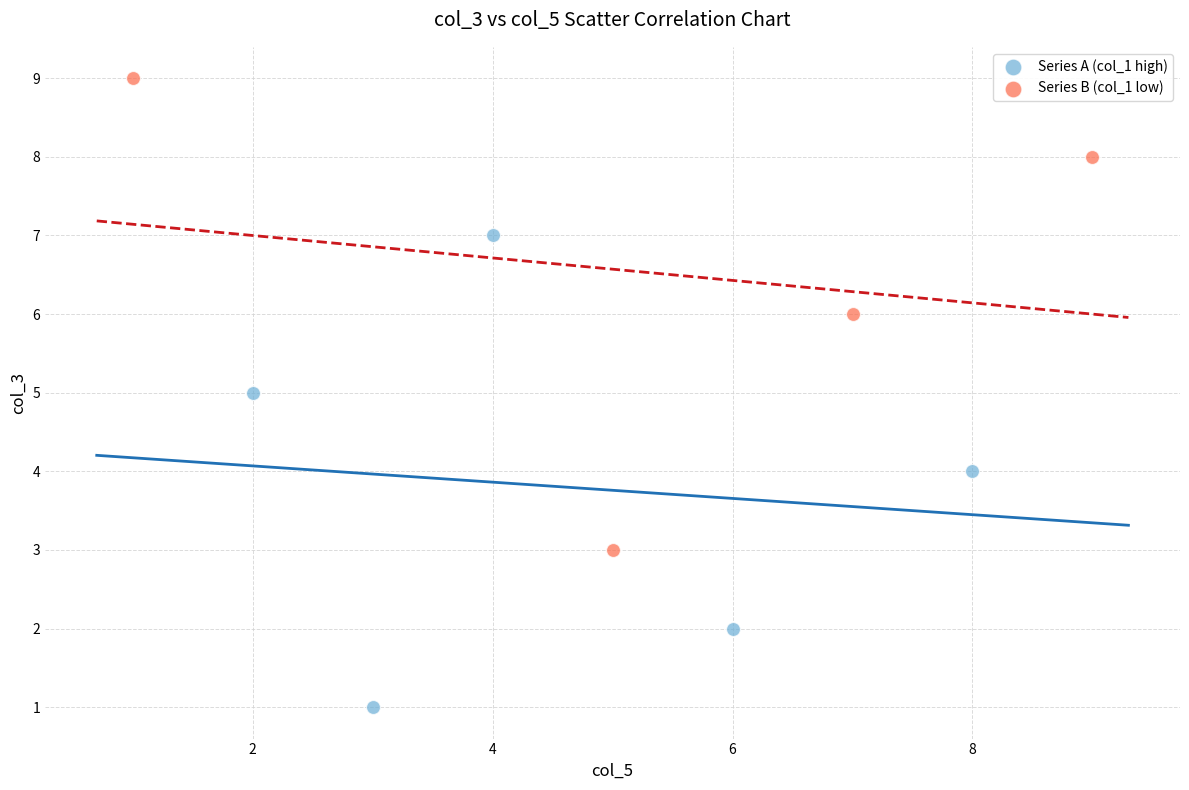

Which series reaches the maximum Y coordinate?

Series B (col_1 low)